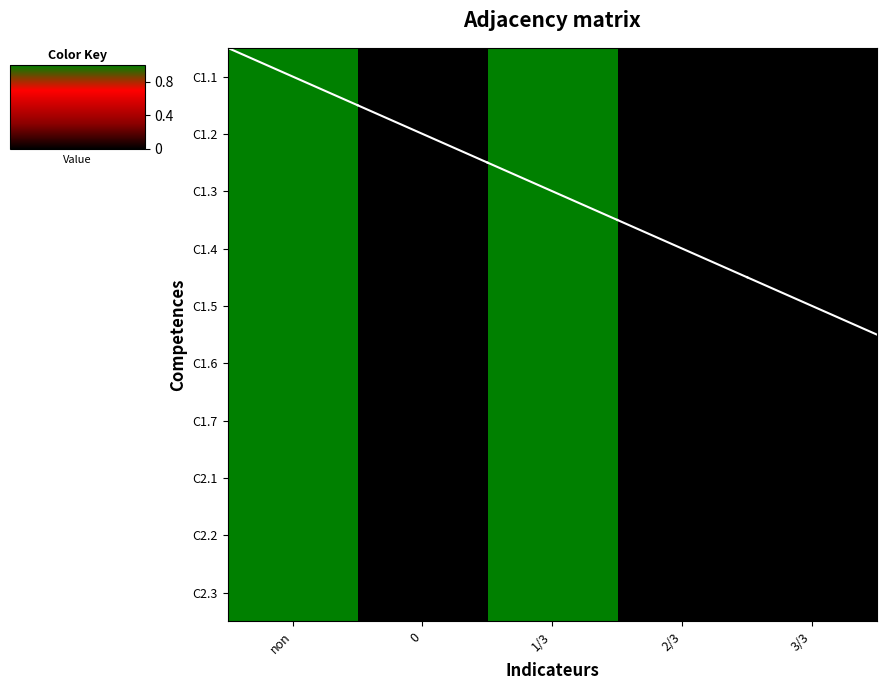

Reading left to right, transcribe all the data shown in this chart.

C1.1: non=1	0=0	1/3=1	2/3=0	3/3=0
C1.2: non=1	0=0	1/3=1	2/3=0	3/3=0
C1.3: non=1	0=0	1/3=1	2/3=0	3/3=0
C1.4: non=1	0=0	1/3=1	2/3=0	3/3=0
C1.5: non=1	0=0	1/3=1	2/3=0	3/3=0
C1.6: non=1	0=0	1/3=1	2/3=0	3/3=0
C1.7: non=1	0=0	1/3=1	2/3=0	3/3=0
C2.1: non=1	0=0	1/3=1	2/3=0	3/3=0
C2.2: non=1	0=0	1/3=1	2/3=0	3/3=0
C2.3: non=1	0=0	1/3=1	2/3=0	3/3=0